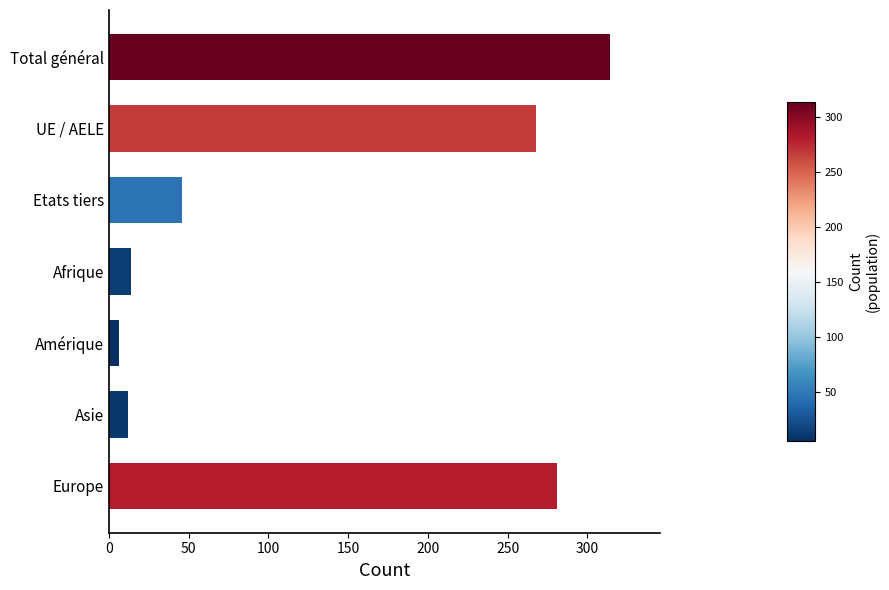

How many series are shown in this chart?

1